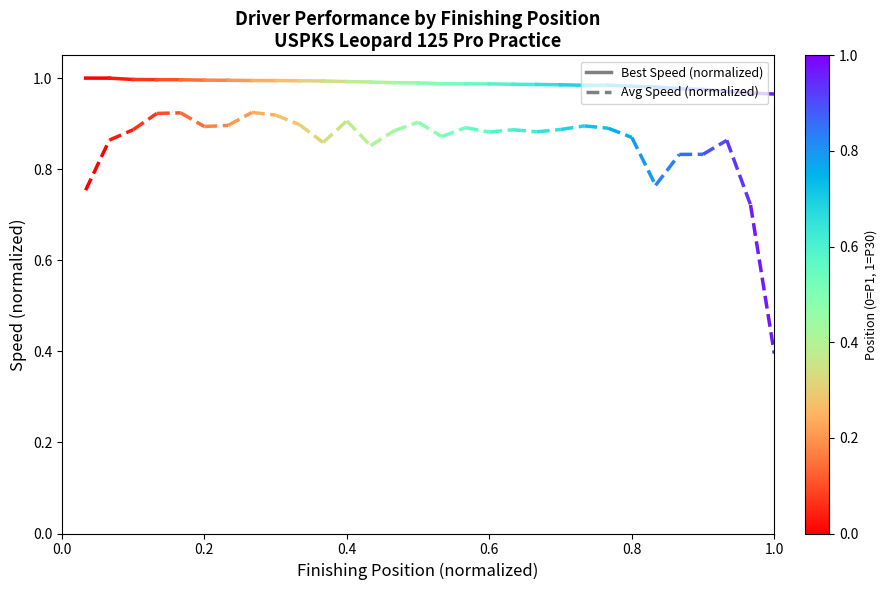

Rank the series by their average value, from highest to lowest.

Best Speed (normalized), Average Speed (normalized)